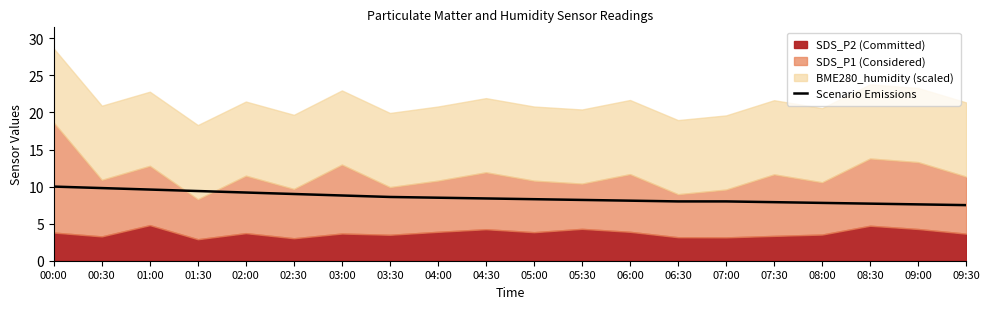

Is it true that the value at 03:00 is 4.5?

False